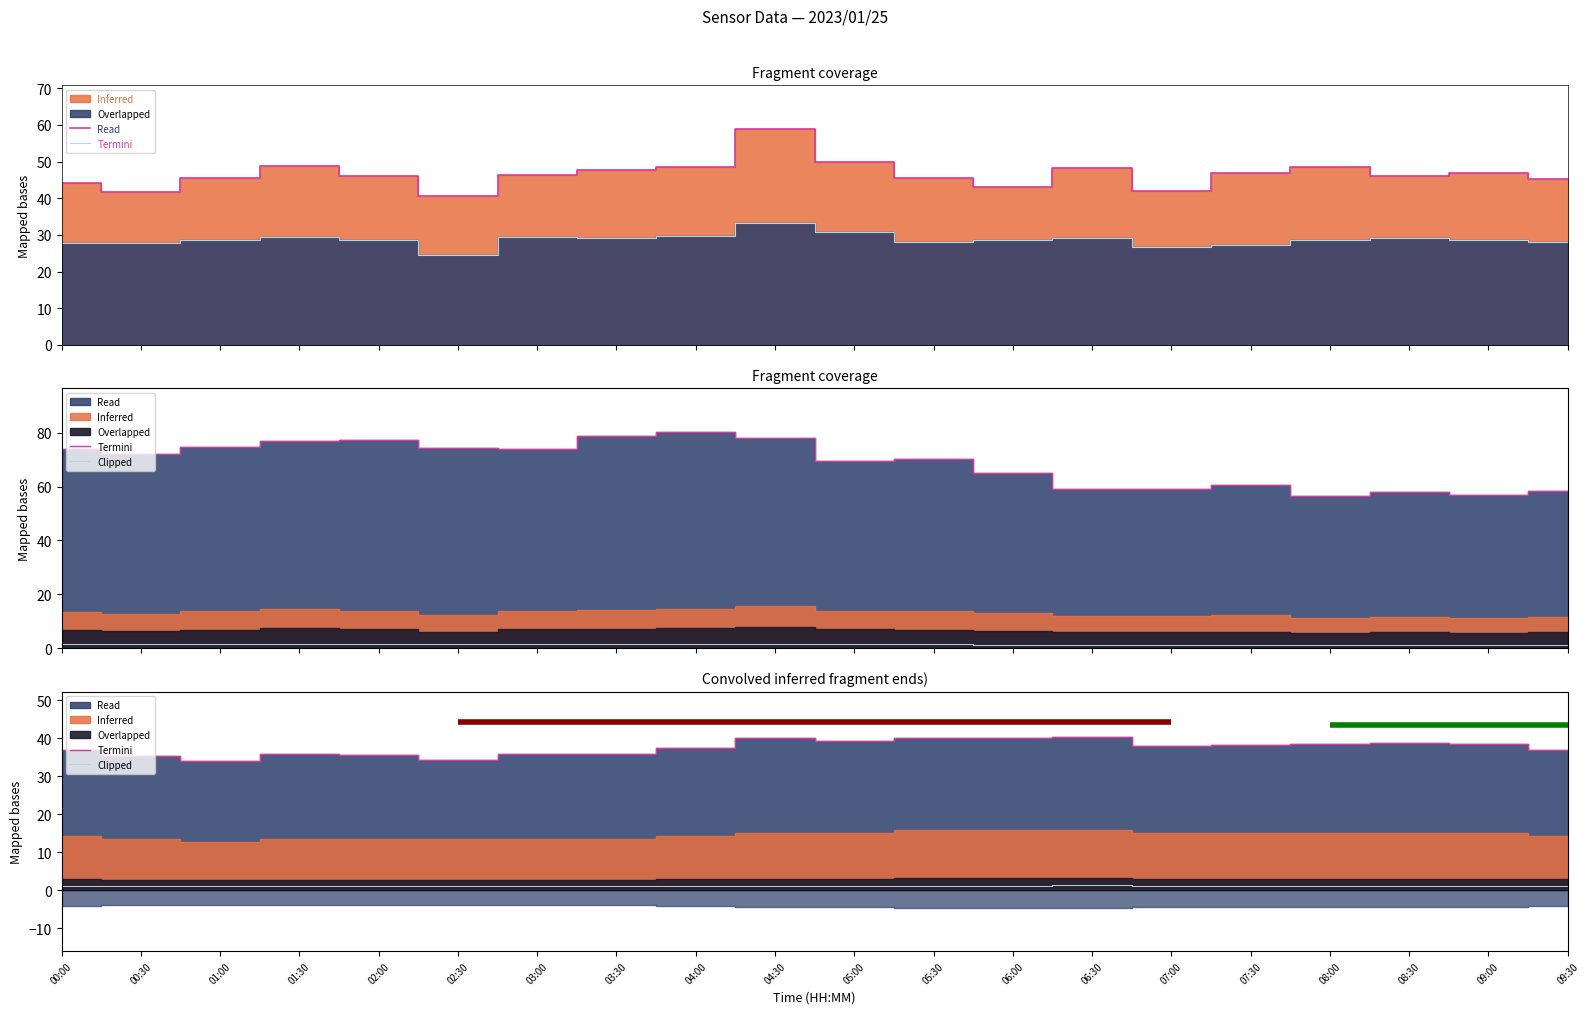

At which category does Clipped (P2) reach its first local peak?

01:30